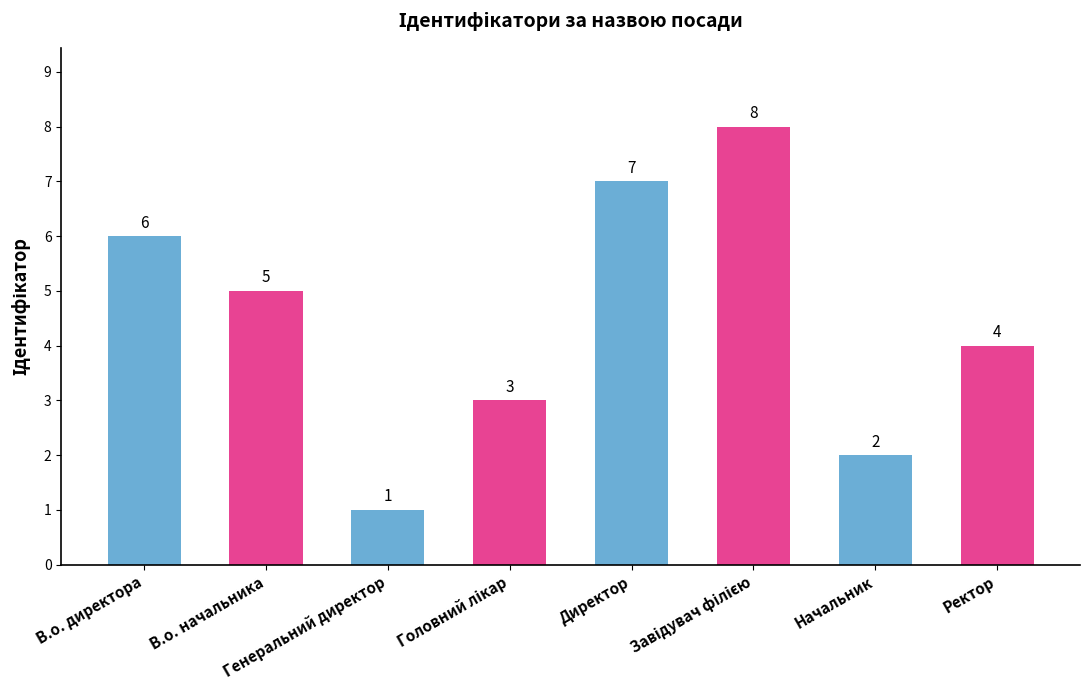

The value at Генеральний директор is 1. True or false?

True